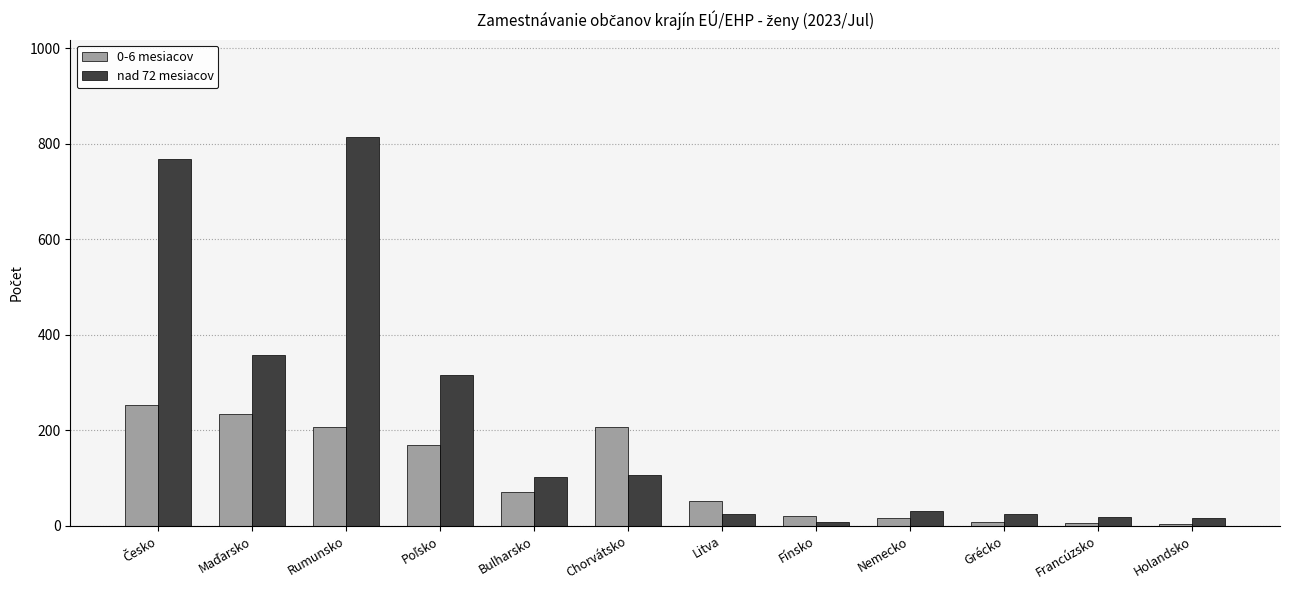

How many categories are shown in the chart?

12